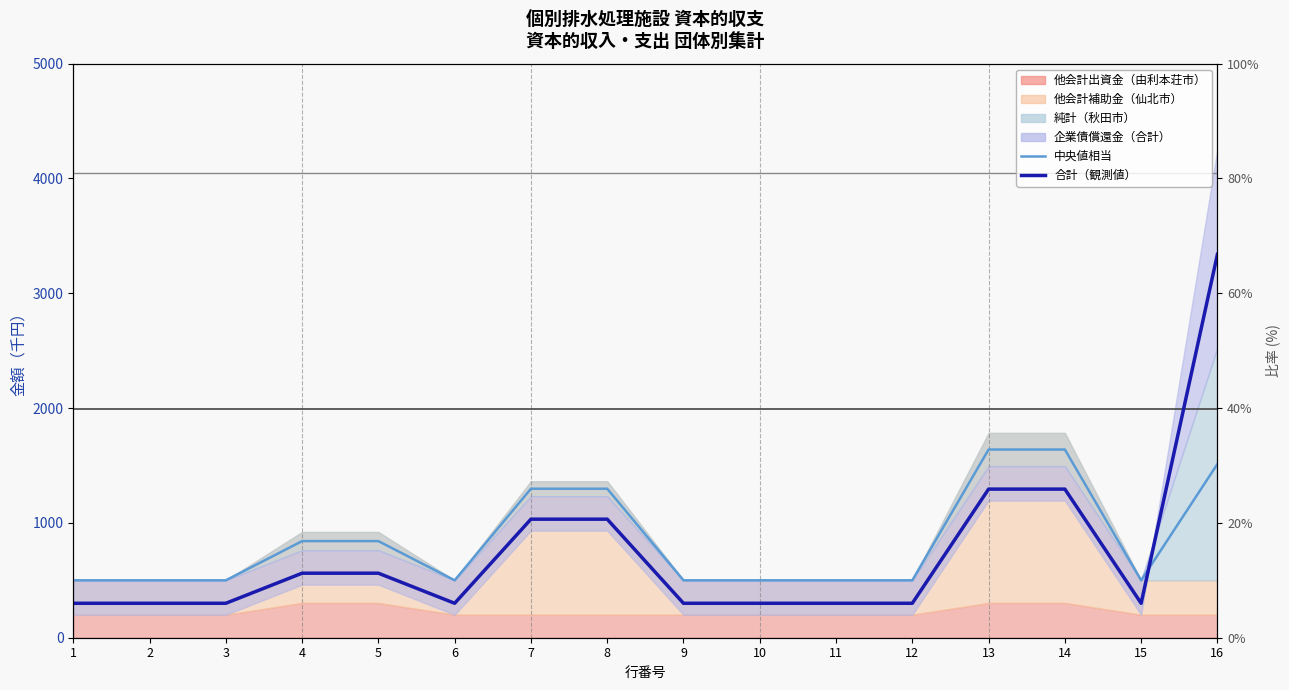

How many interior local valleys does the 中央値相当 series have?

2